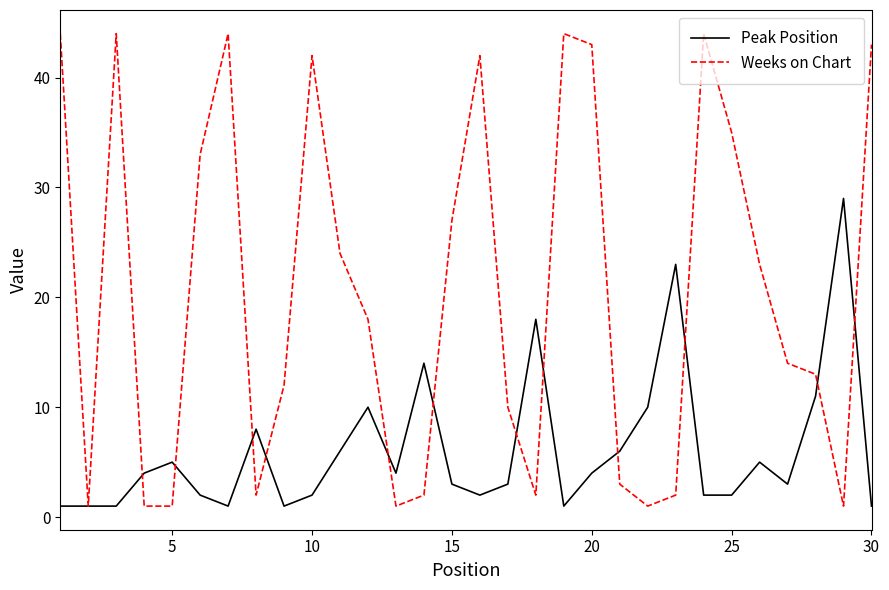

Which series has the largest total across all categories?

Weeks on Chart